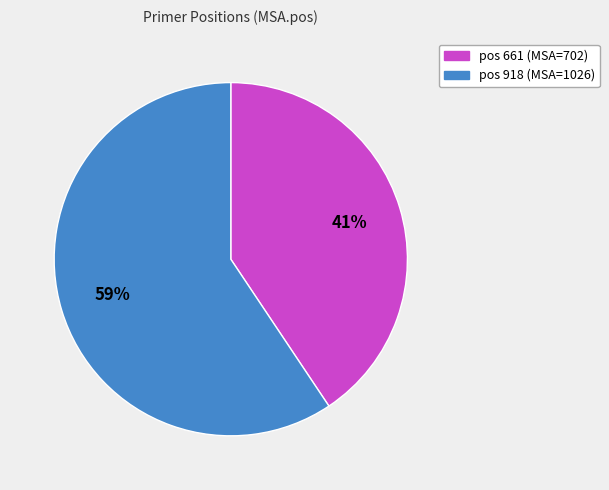

To the nearest percent, what is the average slice percentage?

50%